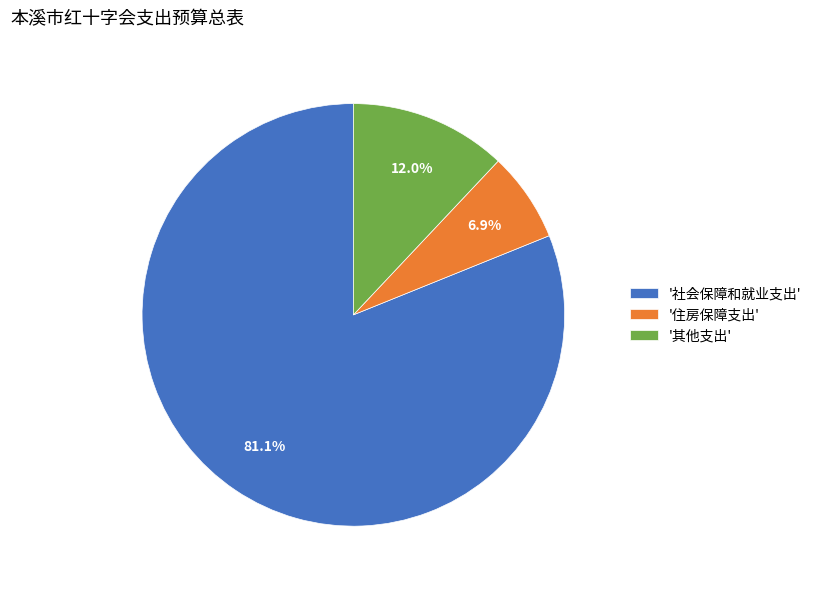

How many segments does this pie chart have?

3